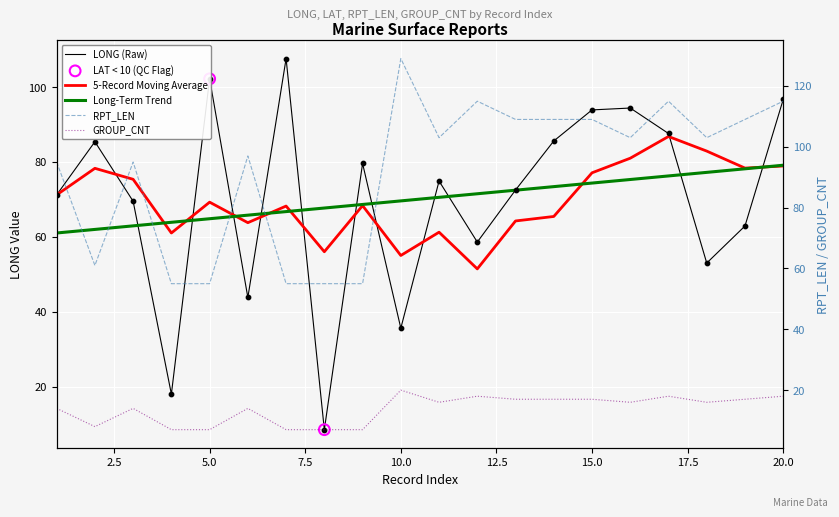

Which series contains the lowest Y value?

GROUP_CNT